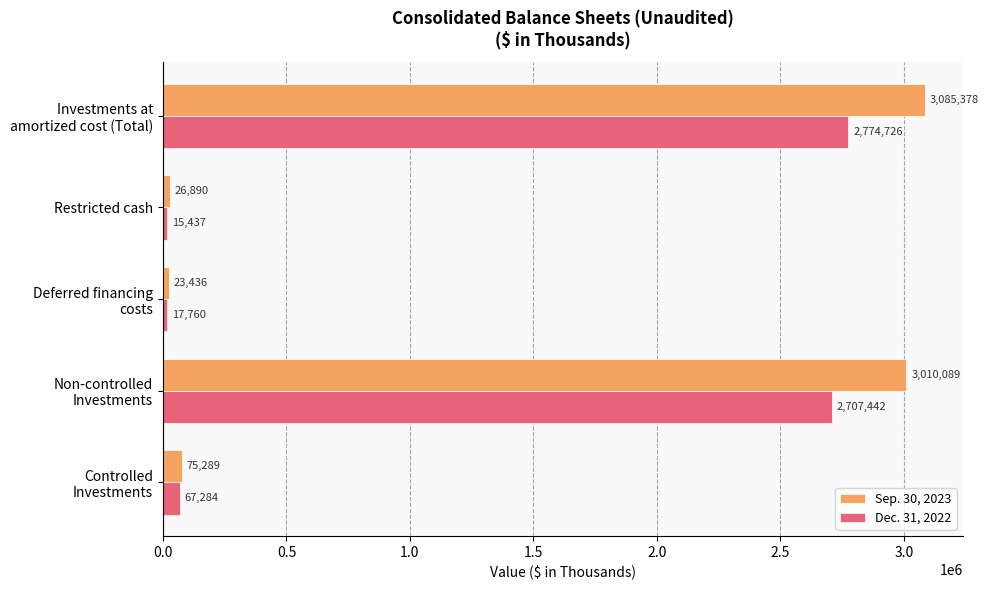

At Restricted cash, list the series in order from largest to smallest.

Sep. 30, 2023, Dec. 31, 2022